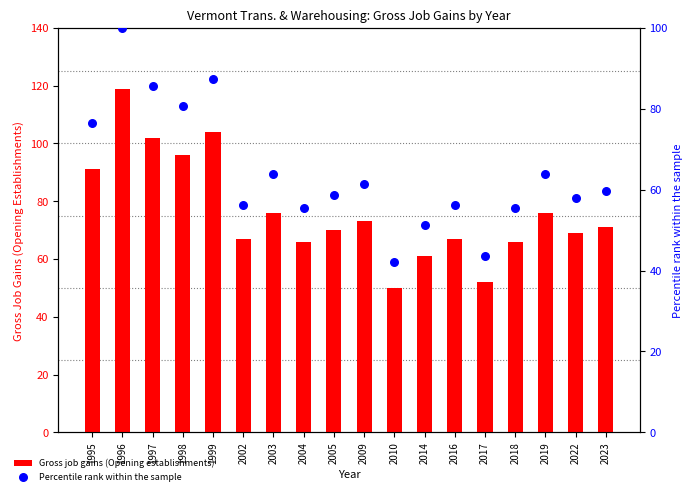

At which category is the sum across all series the highest?

1996